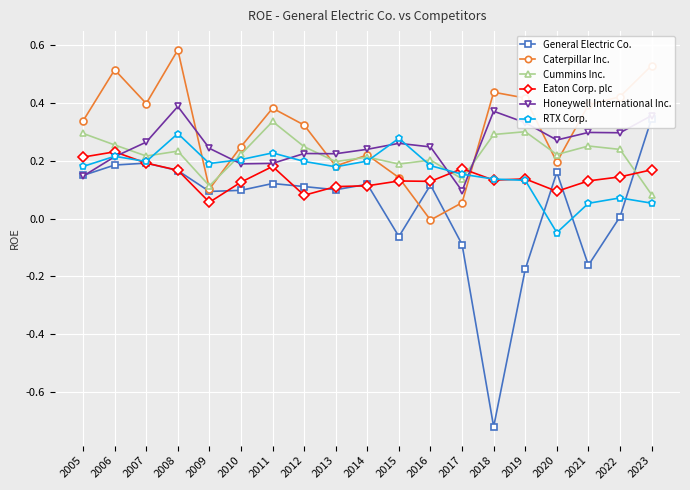

Rank the series at 2015 from highest to lowest value.

RTX Corp., Honeywell International Inc., Cummins Inc., Caterpillar Inc., Eaton Corp. plc, General Electric Co.